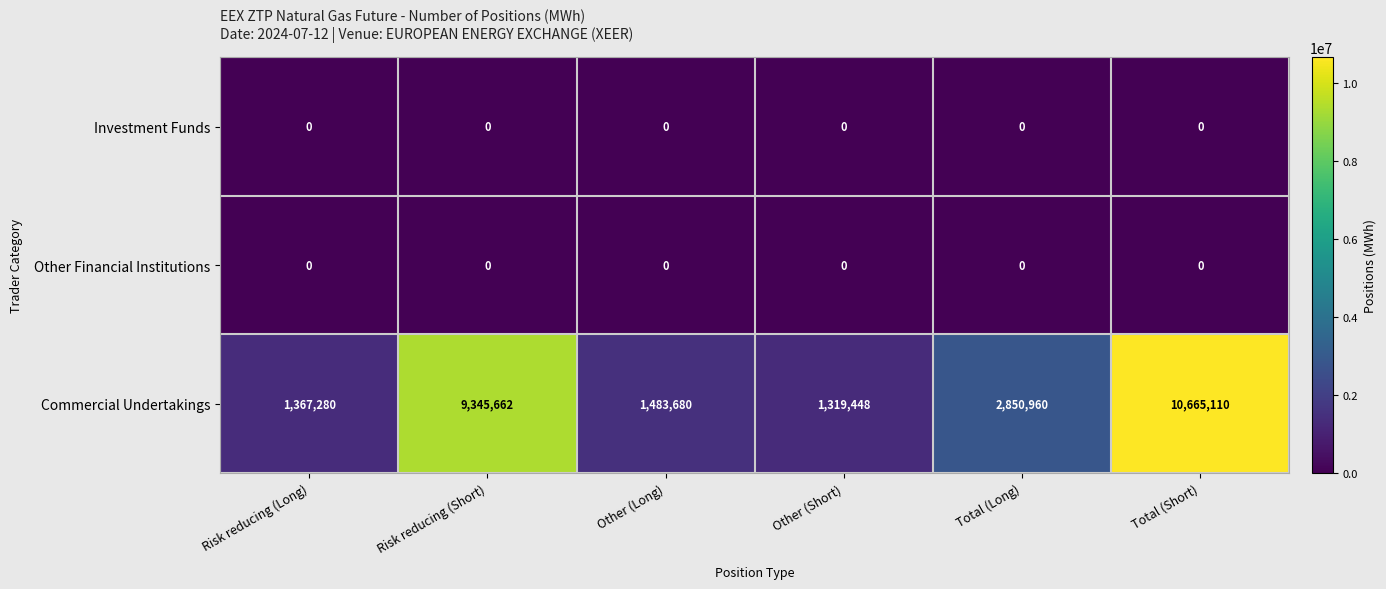

At which category is the sum across all series the highest?

Total (Short)